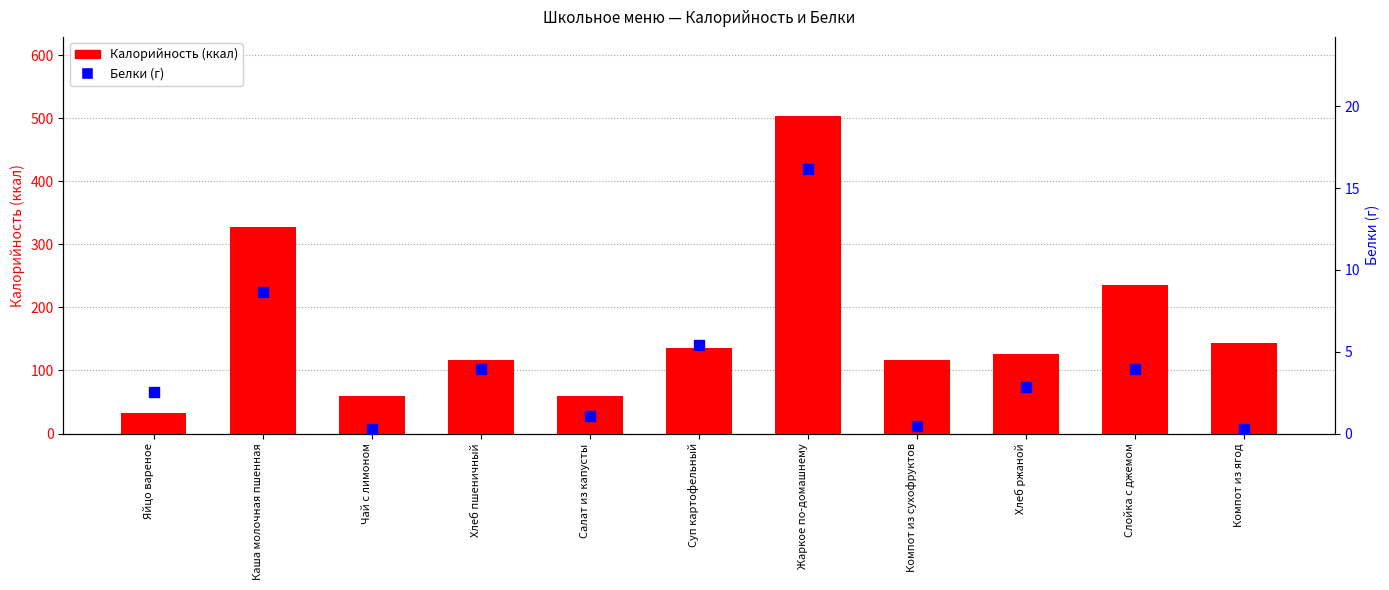

Which series has the largest Y range (max minus min)?

Калорийность